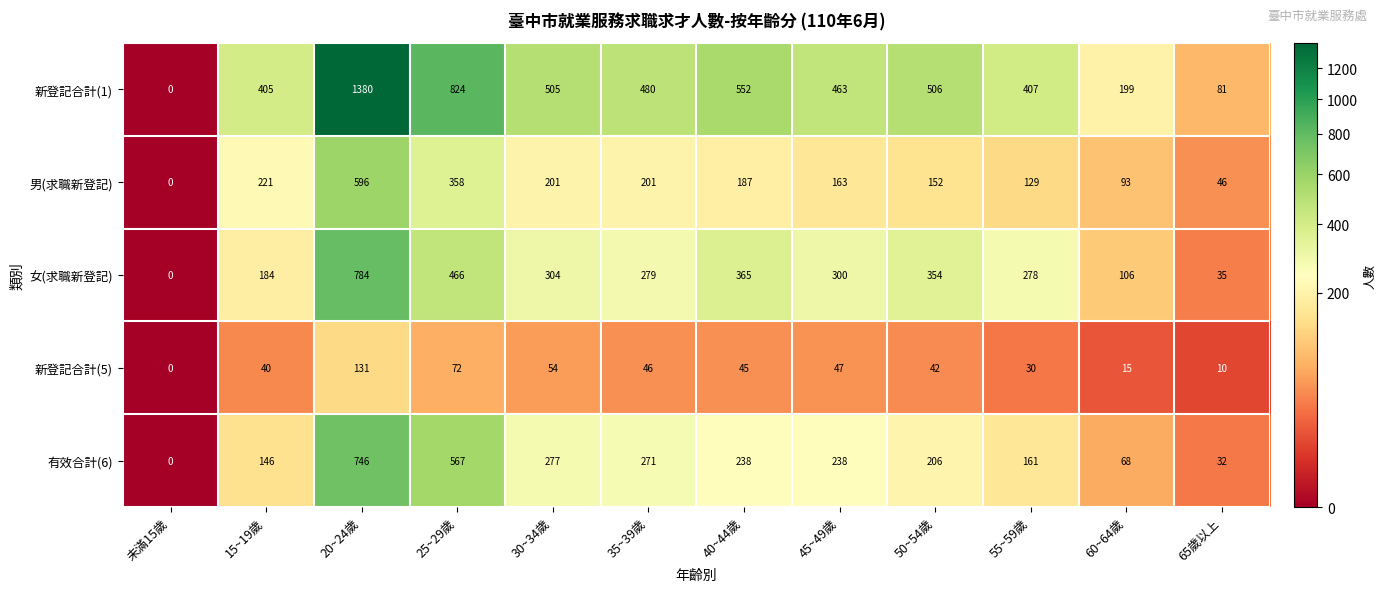

True or false: 有效合計(6) has a value of 161 at 55~59歲.

True